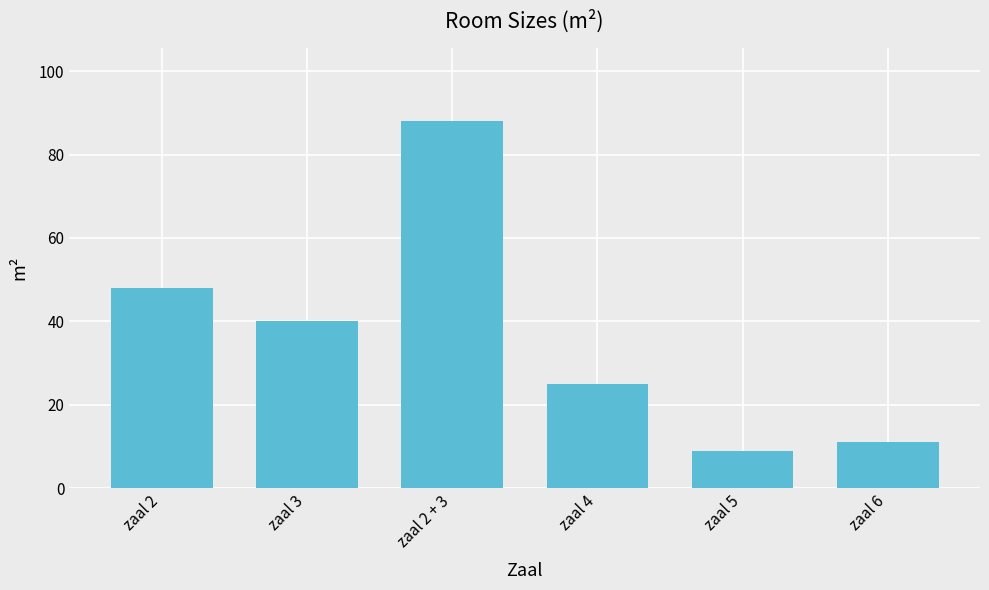

What is the difference between the second highest and minimum values?

39